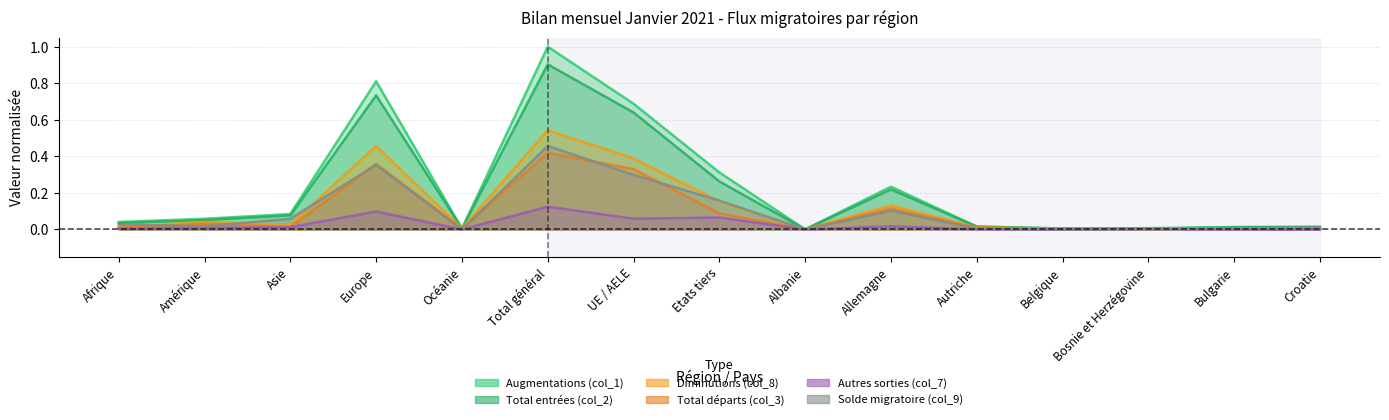

How many values in the Solde migratoire (col_9) series exceed 0?

13